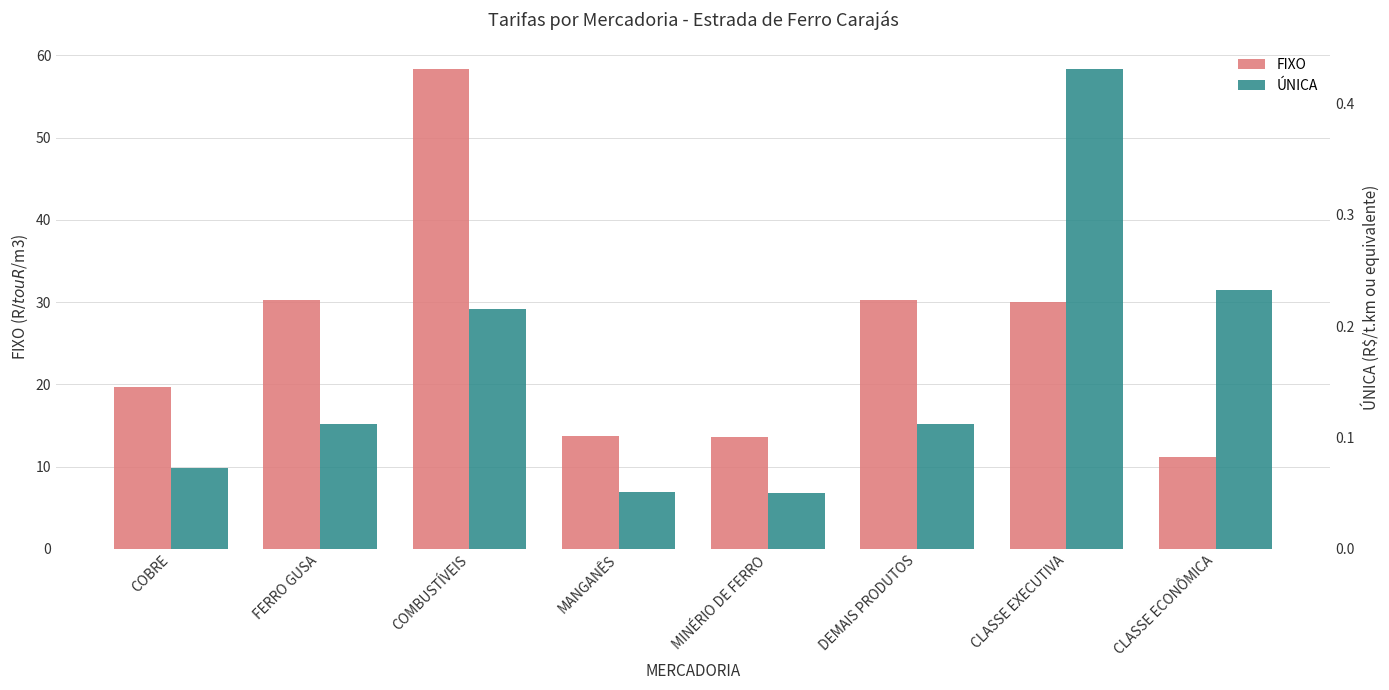

What value does the ÚNICA series have at MINÉRIO DE FERRO?

0.1